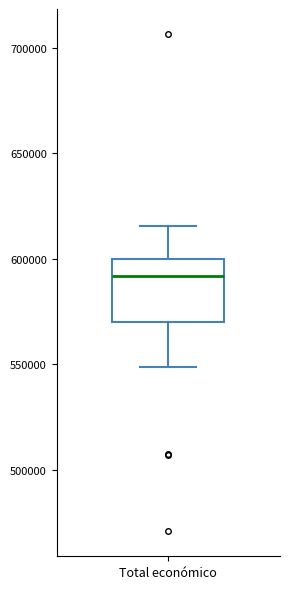

Where does the median line of the box for Total económico sit on the y-axis? The values are not printed on the chart, so give them approximately, as read against the axis.

590000